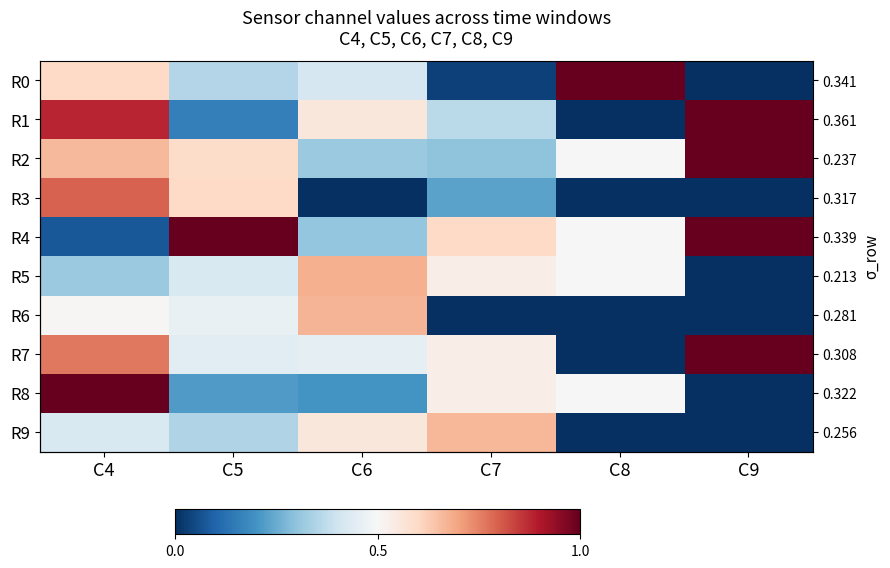

The value of R7 at C8 is -0.5. True or false?

False